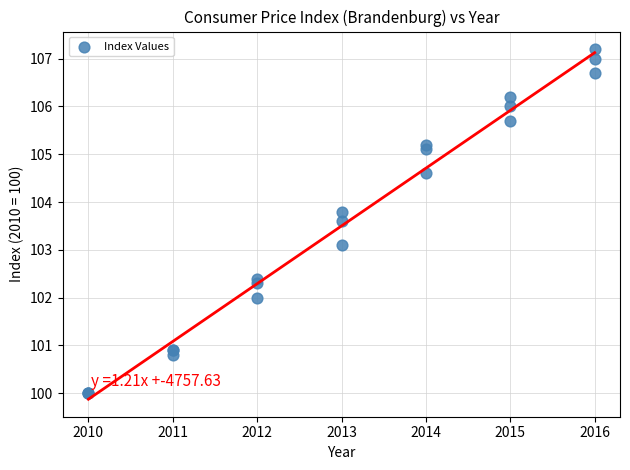

What Y value in the scatter plot is closest to 103?

103.1